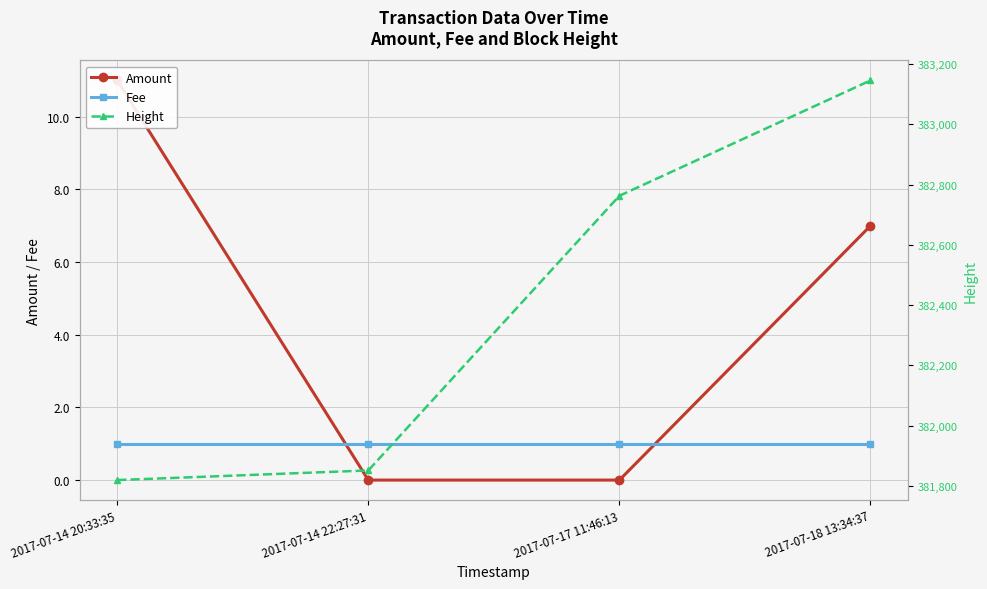

How many series are shown in this chart?

3